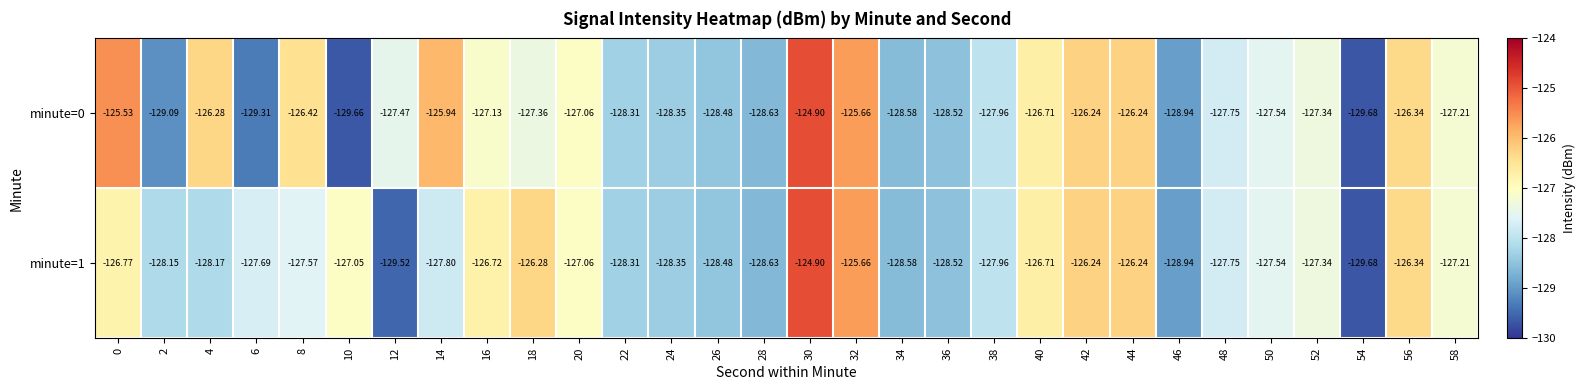

List the series in order of their peak value, lowest first.

minute=0, minute=1